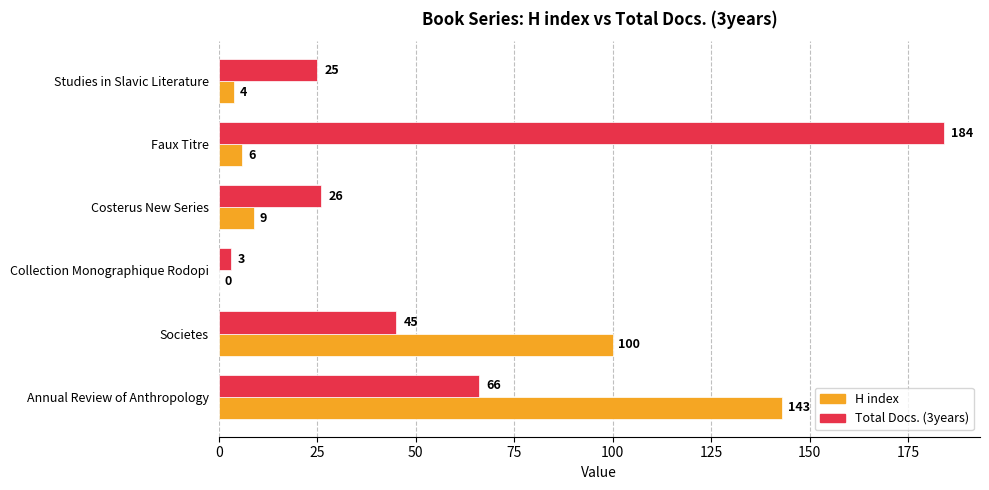

Which series has the widest spread of values?

Total Docs. (3years)